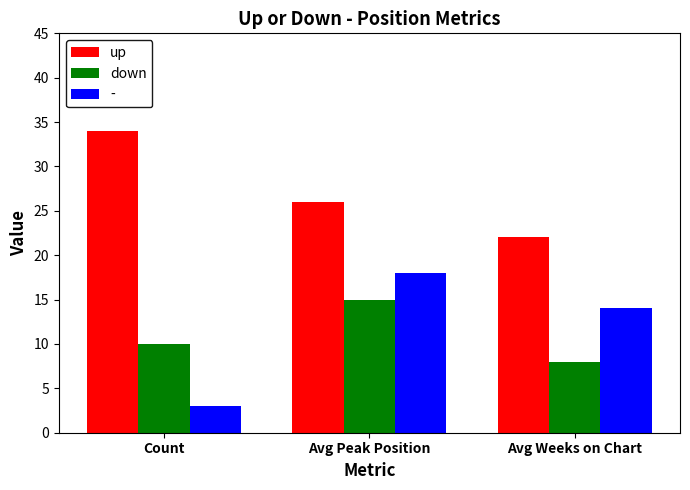

At which label is up closest to 28?

Avg Peak Position